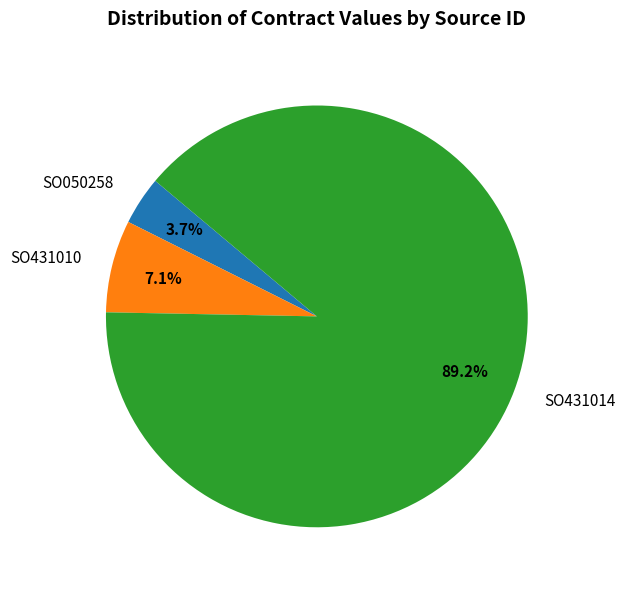

To the nearest percent, what portion does SO050258 represent?

4%